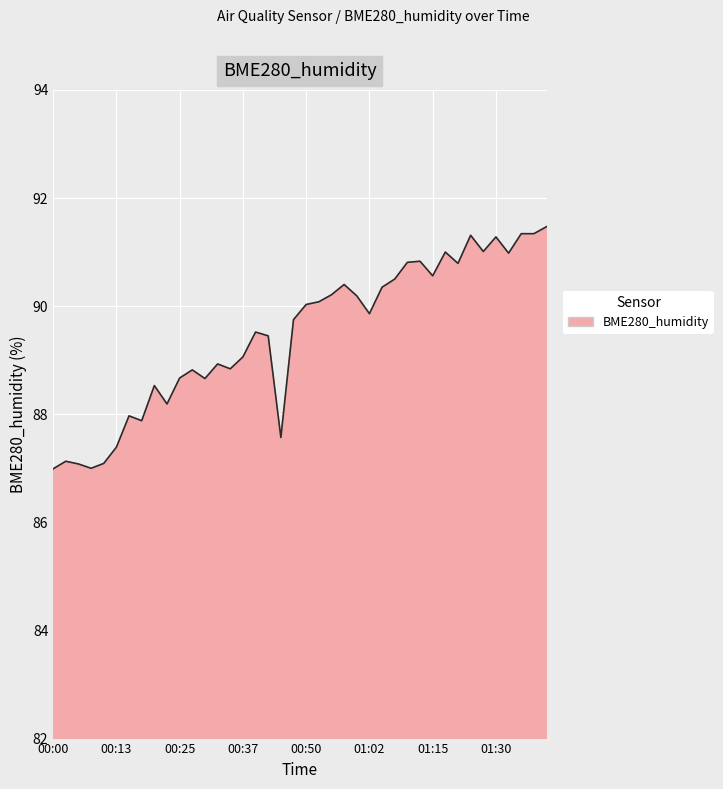

How many categories are shown in the chart?

40